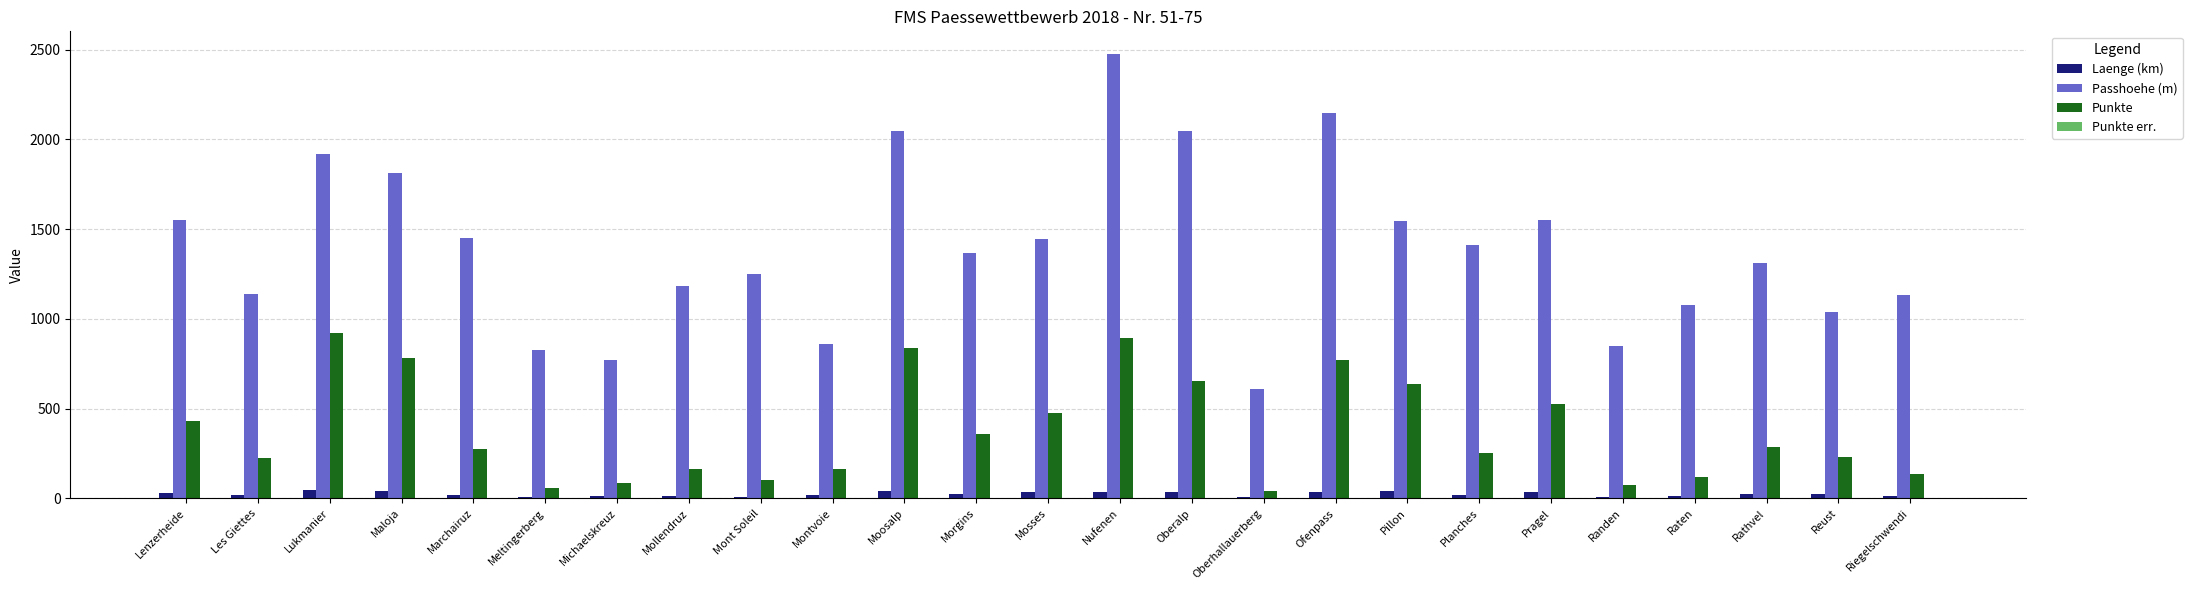

What is the maximum value for Passhoehe (m)?

2478